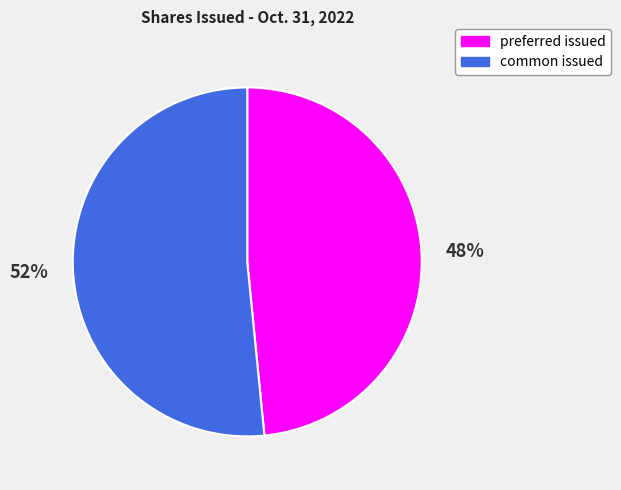

Which category has the biggest portion of the pie?

common issued